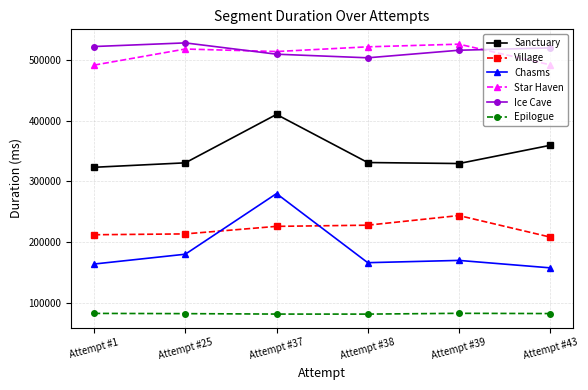

True or false: Chasms and Star Haven intersect in this chart.

False